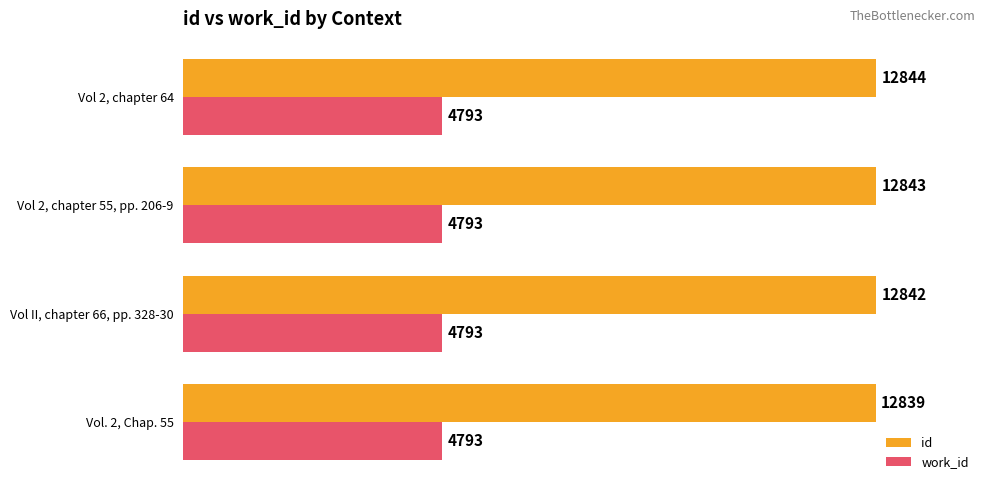

What is the maximum value shown in the chart?

12844